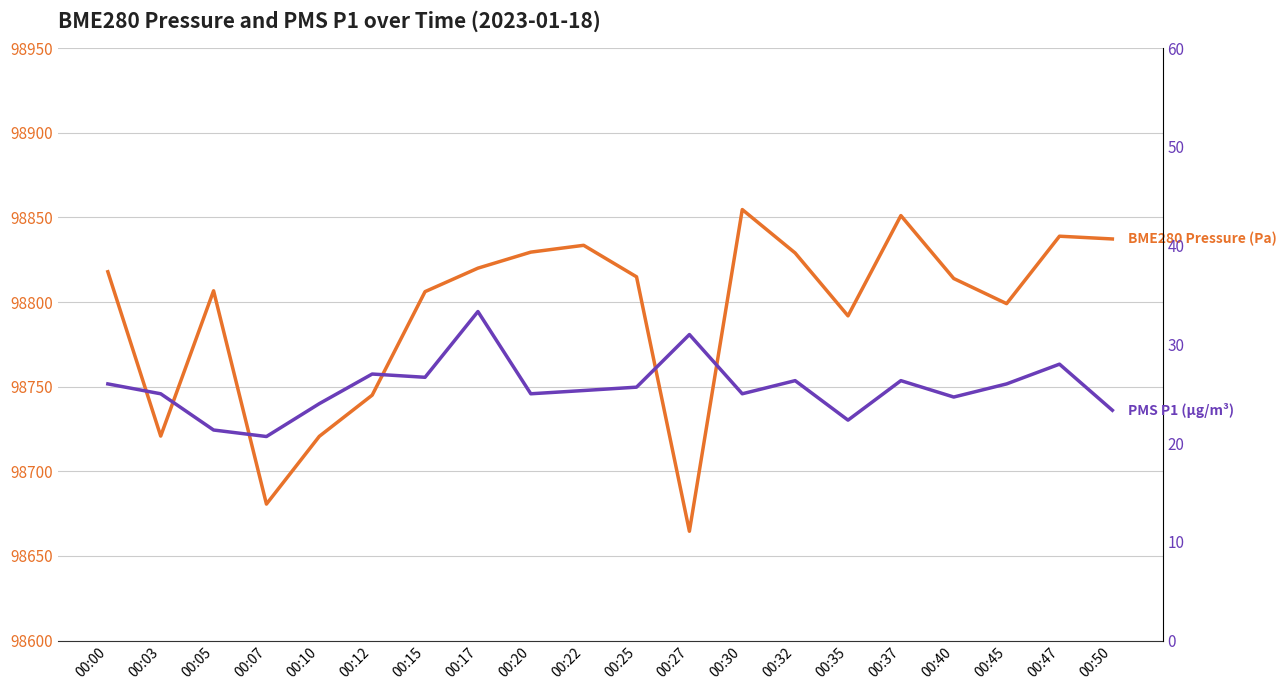

What is the difference between the maximum and minimum values in the PMS P1 (μg/m³) series?

12.7